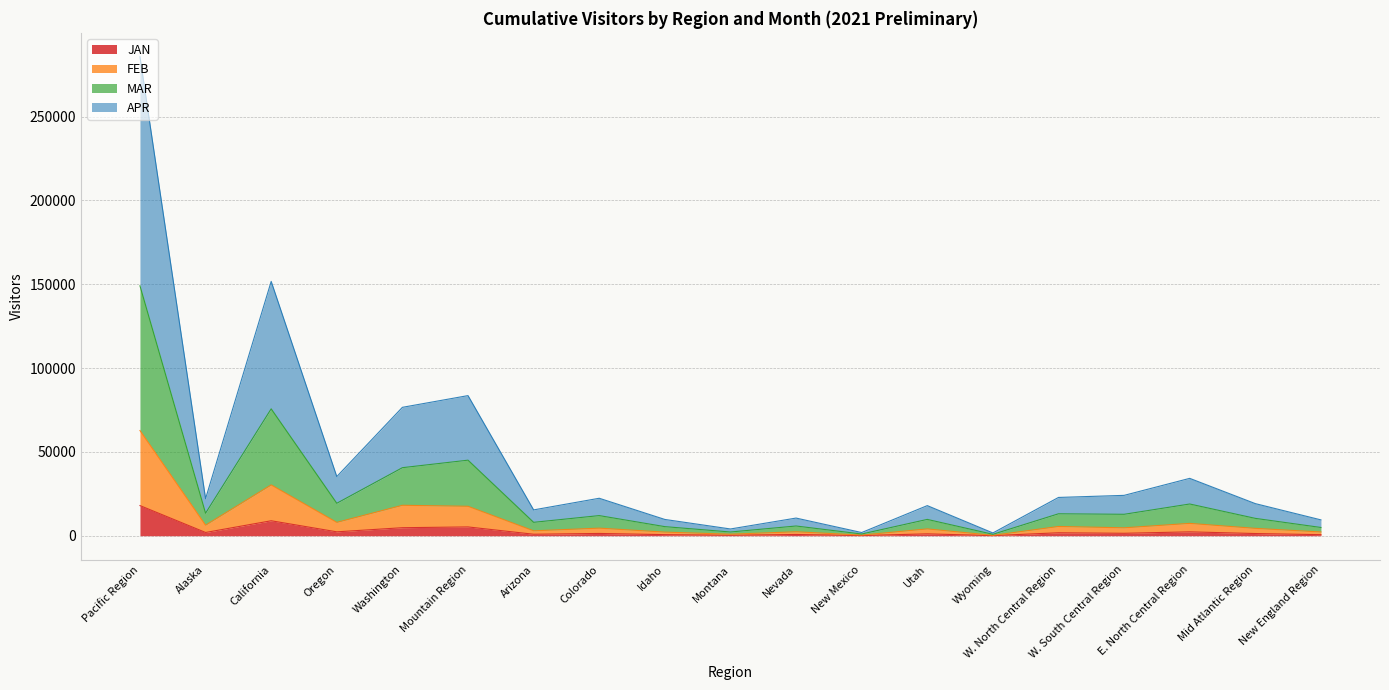

How many lines are shown in the chart?

4